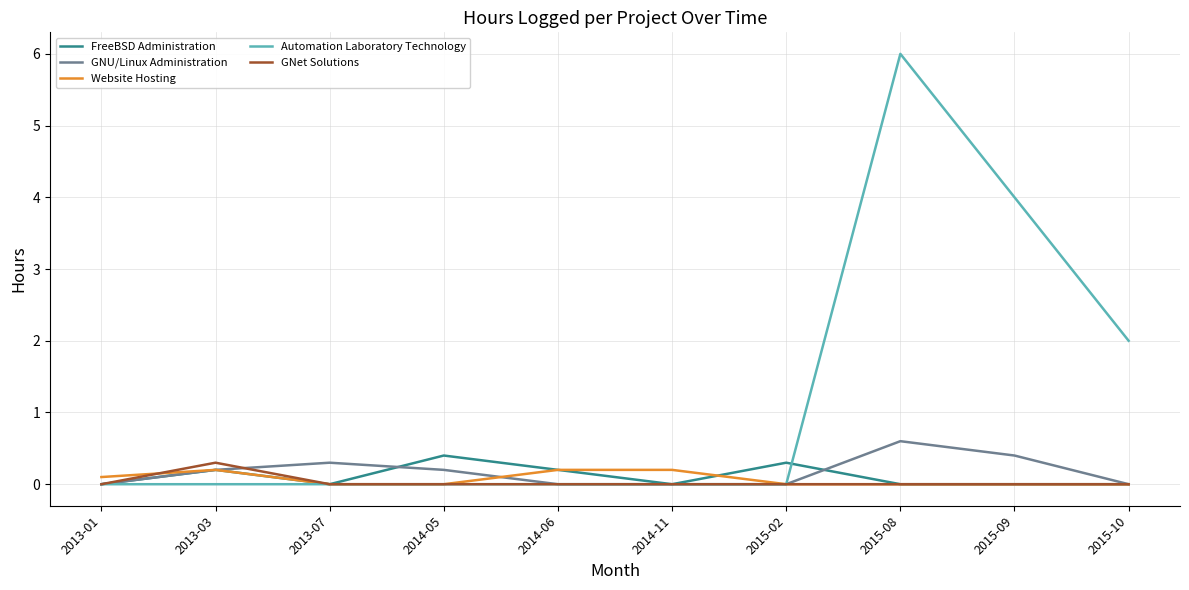

Which series has the widest spread of values?

Automation Laboratory Technology